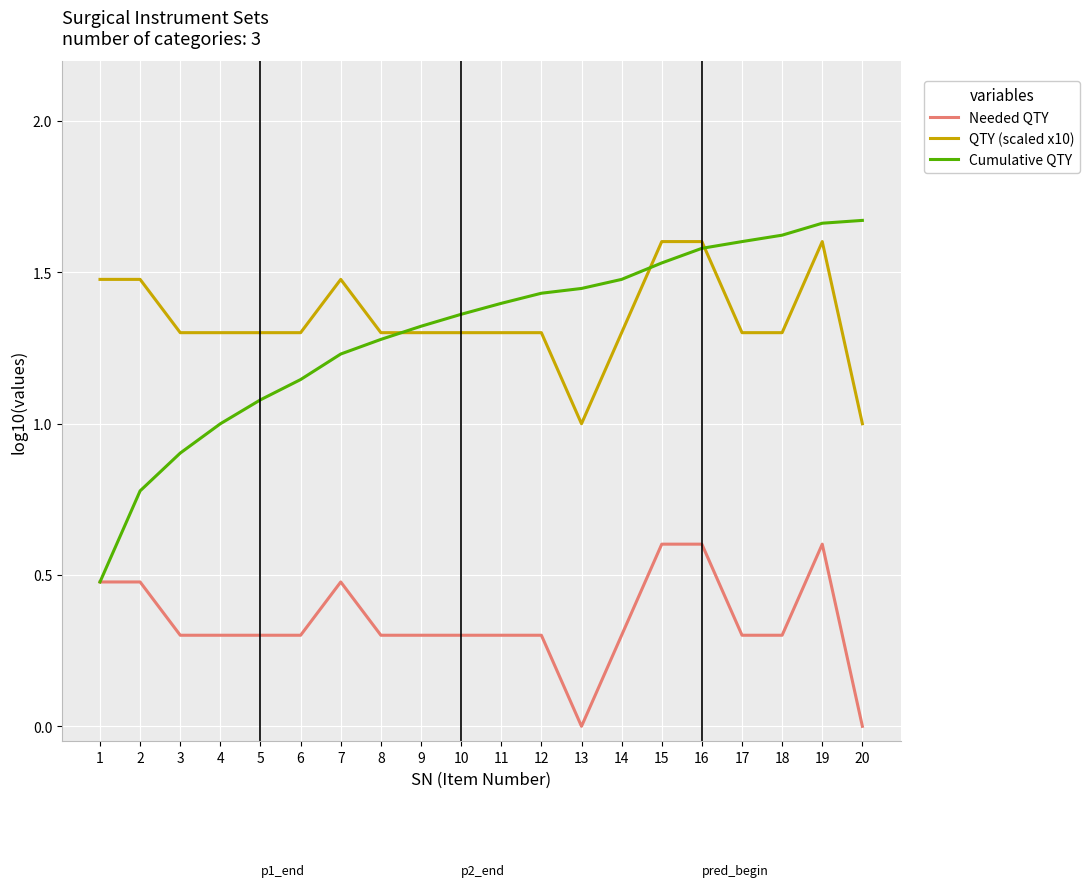

True or false: Needed QTY and QTY (scaled x10) intersect in this chart.

False